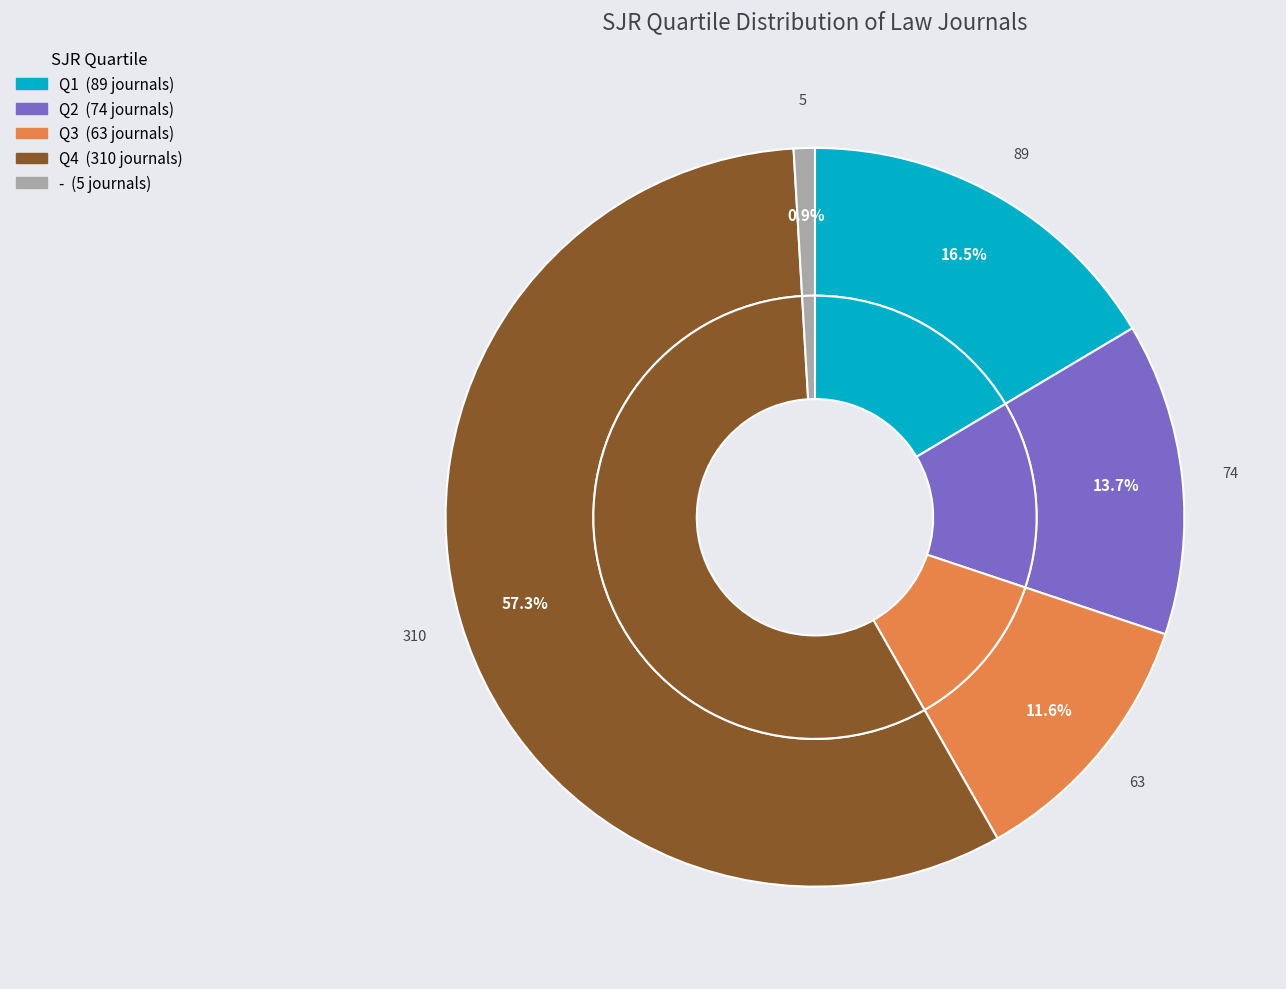

What percentage is the - slice, to the nearest percent?

1%